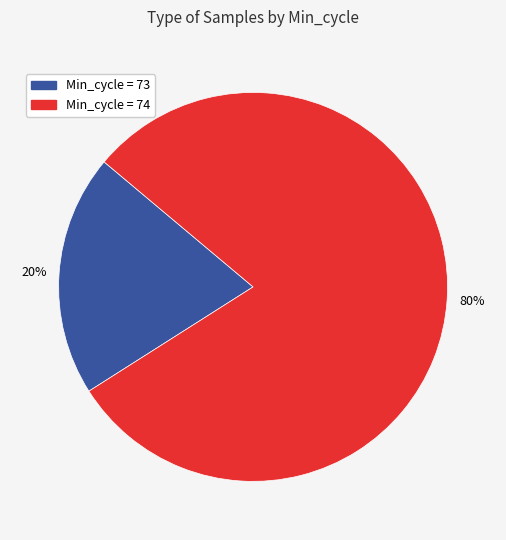

To the nearest percent, what is the average slice percentage?

50%